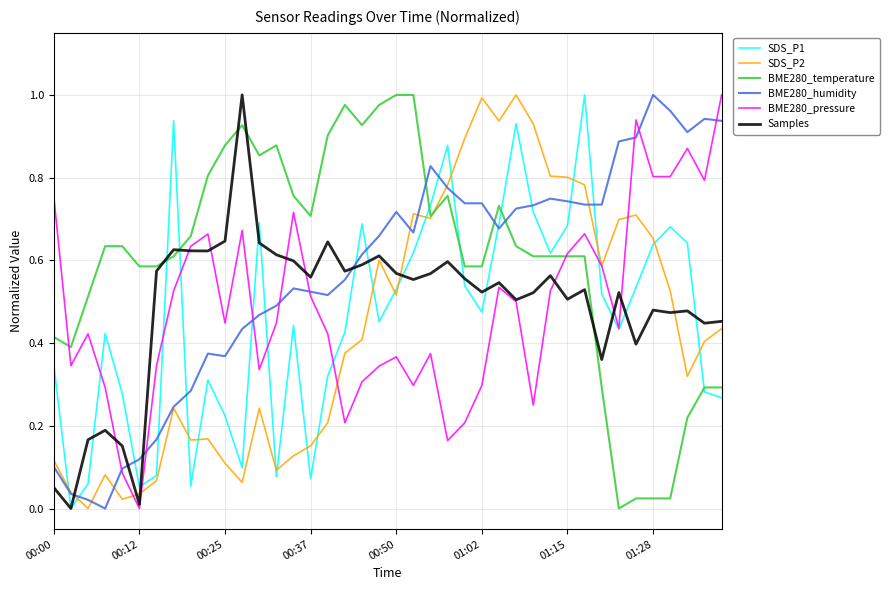

What is the sum of all BME280_humidity values?

22.7